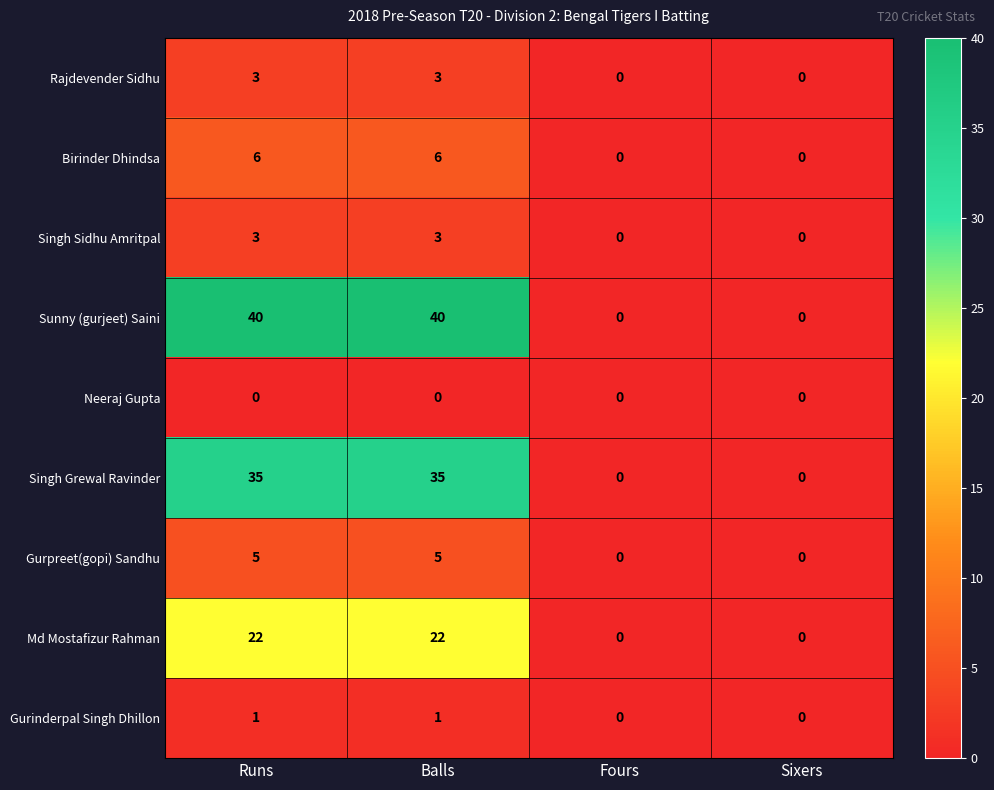

Between Runs and Sixers, which series saw the biggest shift?

Sunny (gurjeet) Saini